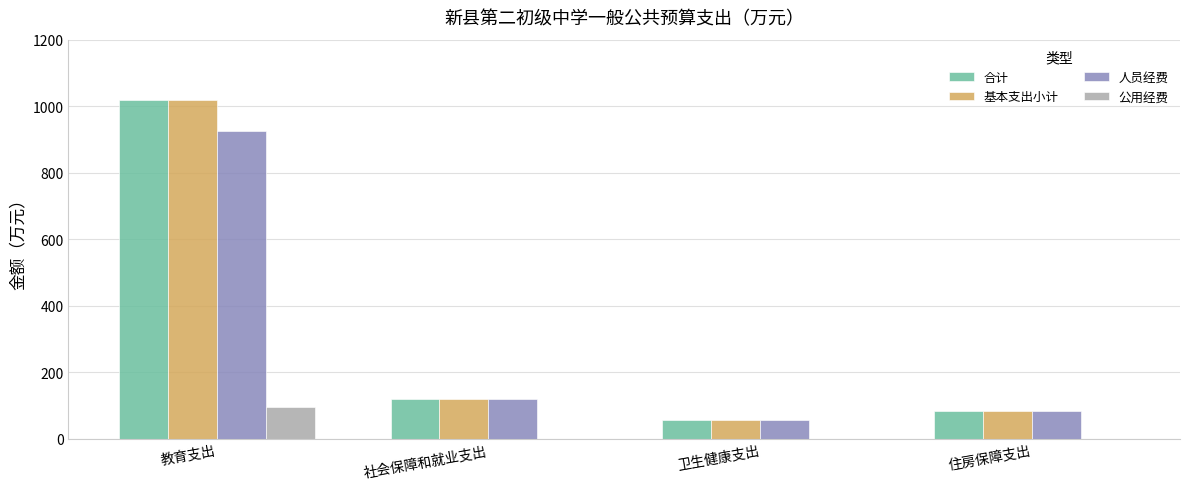

At which category is the sum across all series the highest?

教育支出